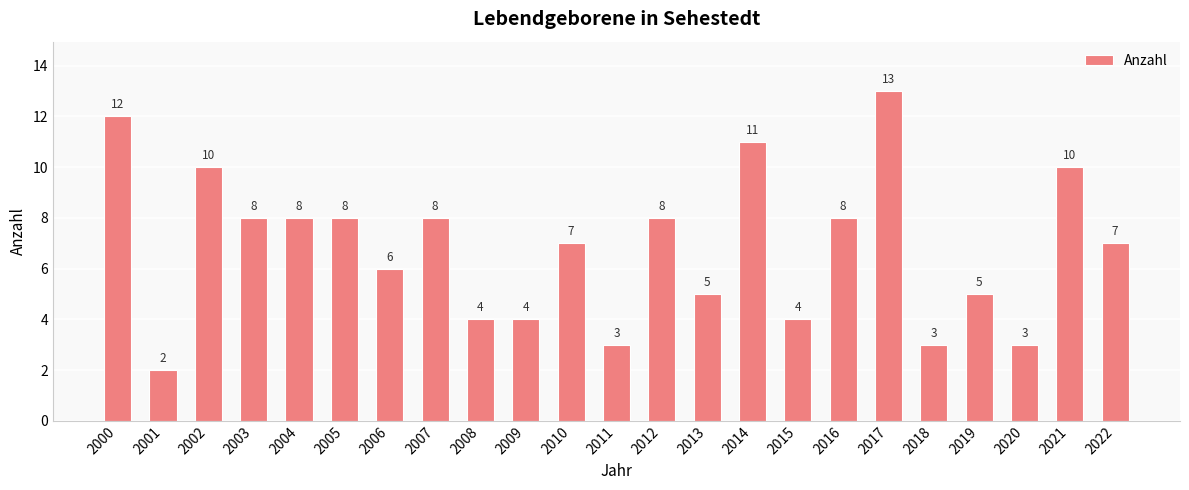

At which label does the data first exceed 7?

2000